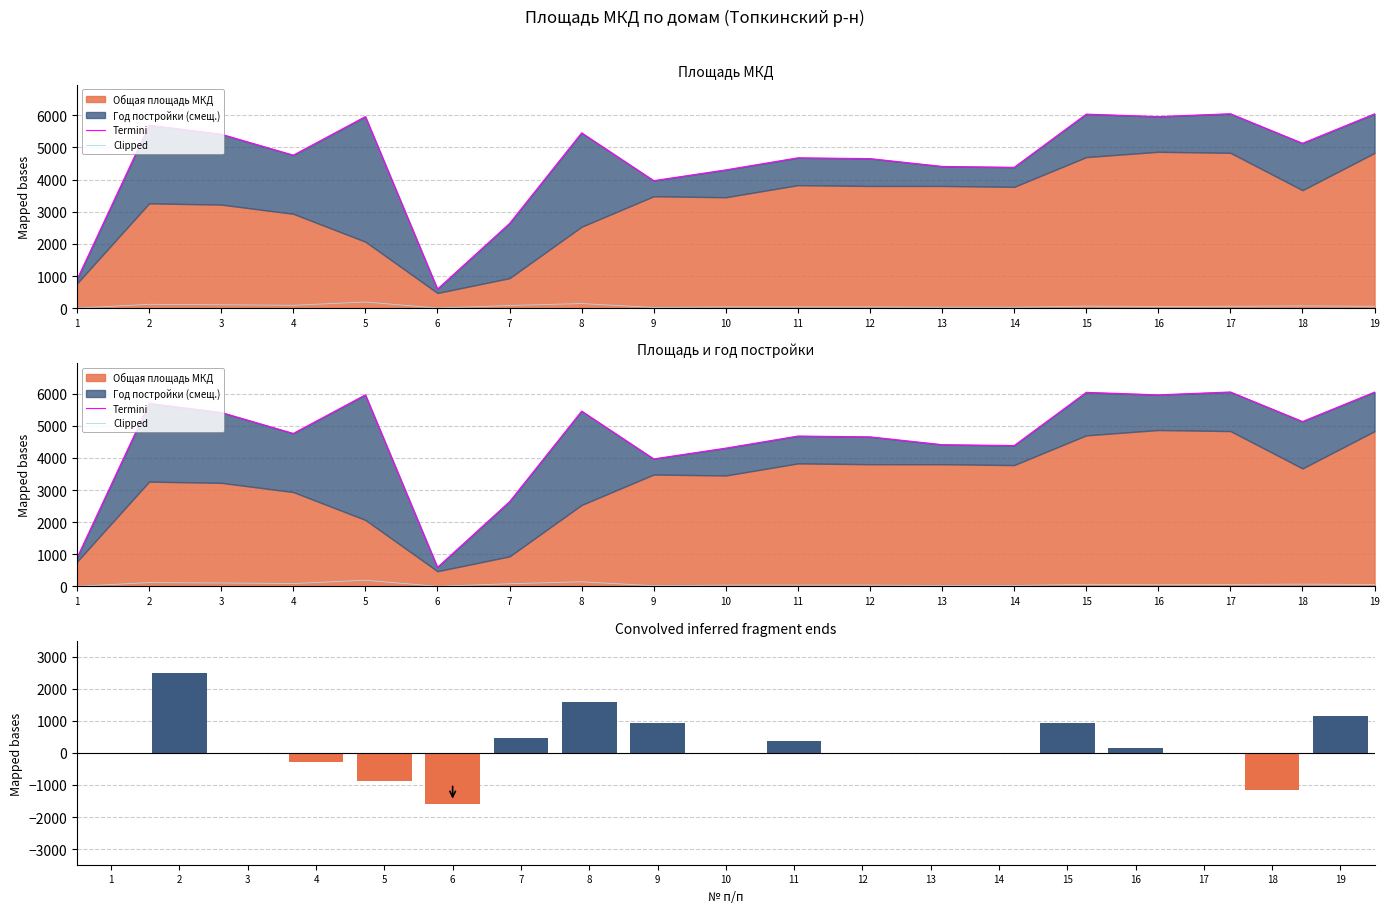

What is the sum of the Общая площадь МКД (diff) values at 17 and 2?

2456.7